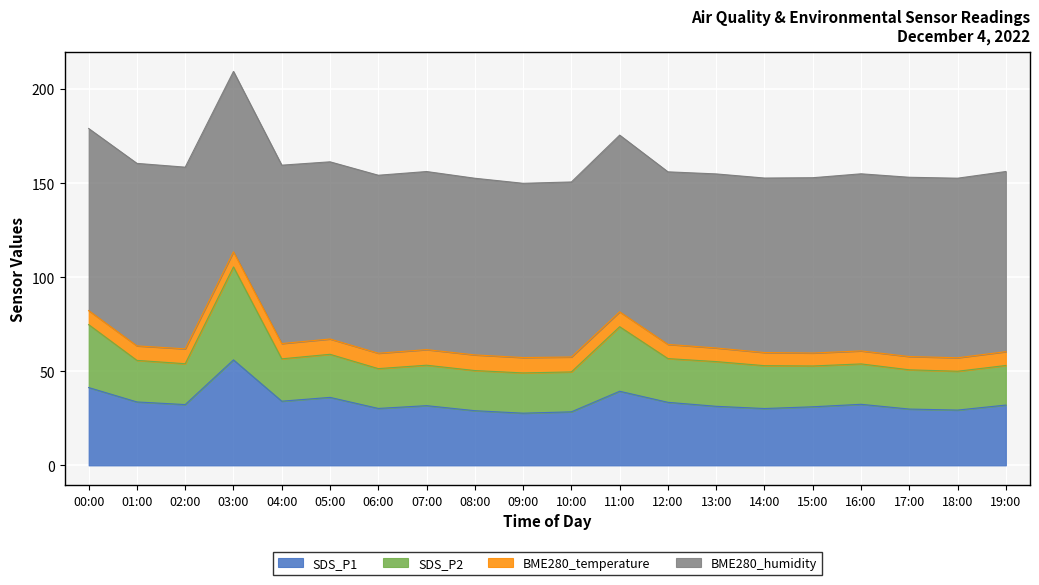

At which category is the sum across all series the highest?

03:00